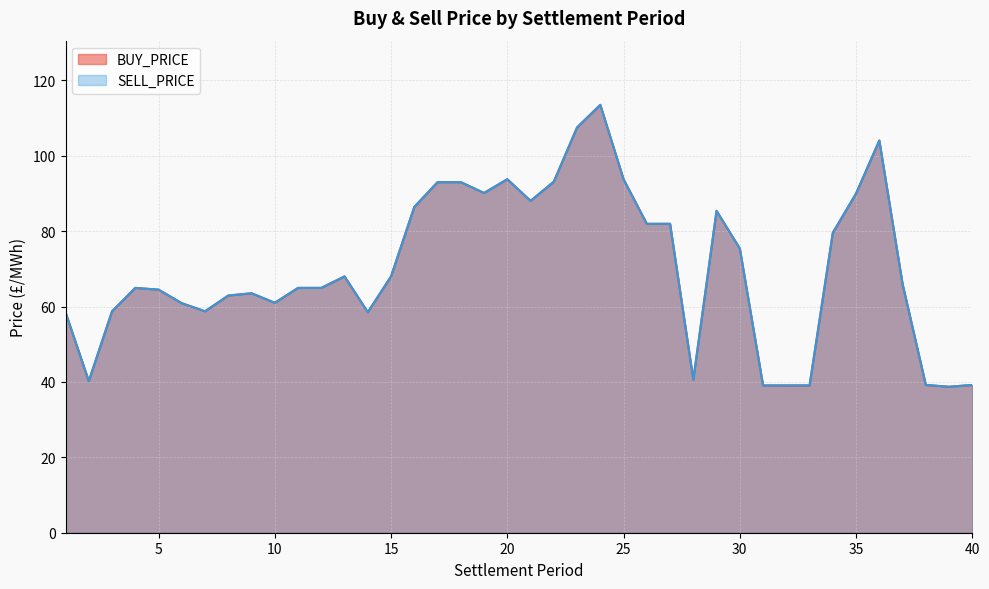

Between 27 and 24, which is larger?

24